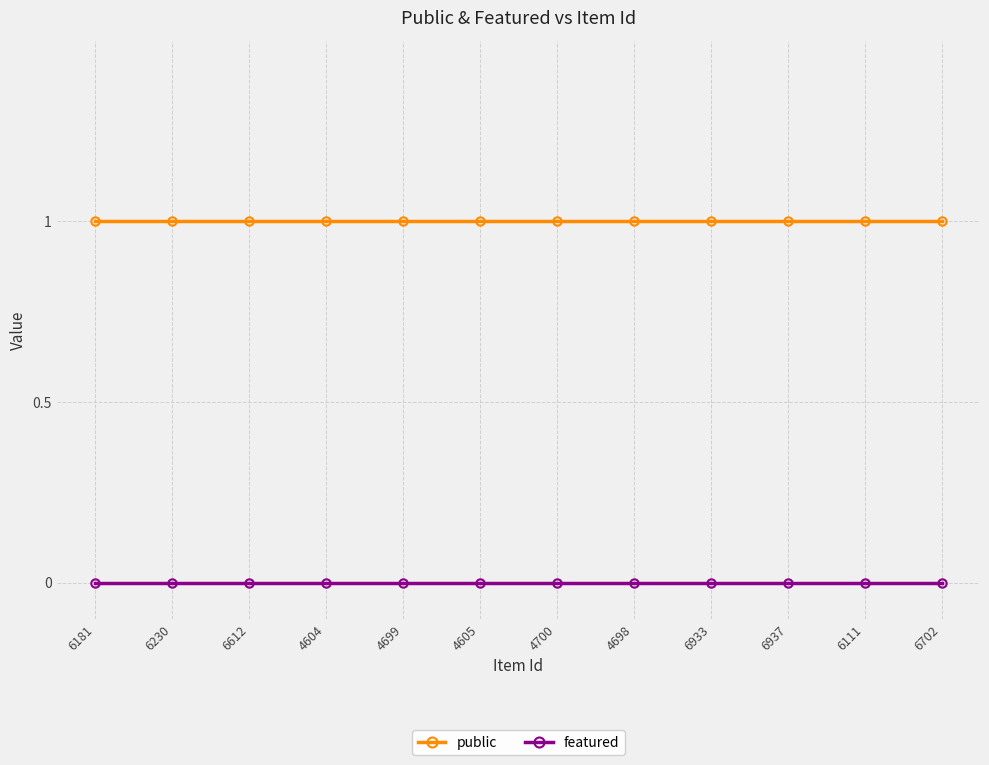

What position from the left is 4605?

6